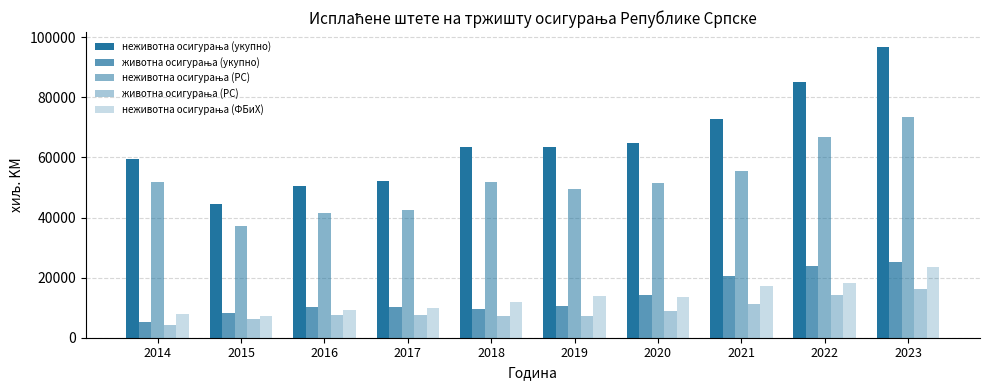

How many categories are shown in the chart?

10